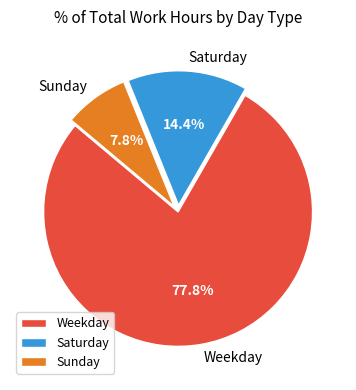

Which slice is the smallest?

Sunday